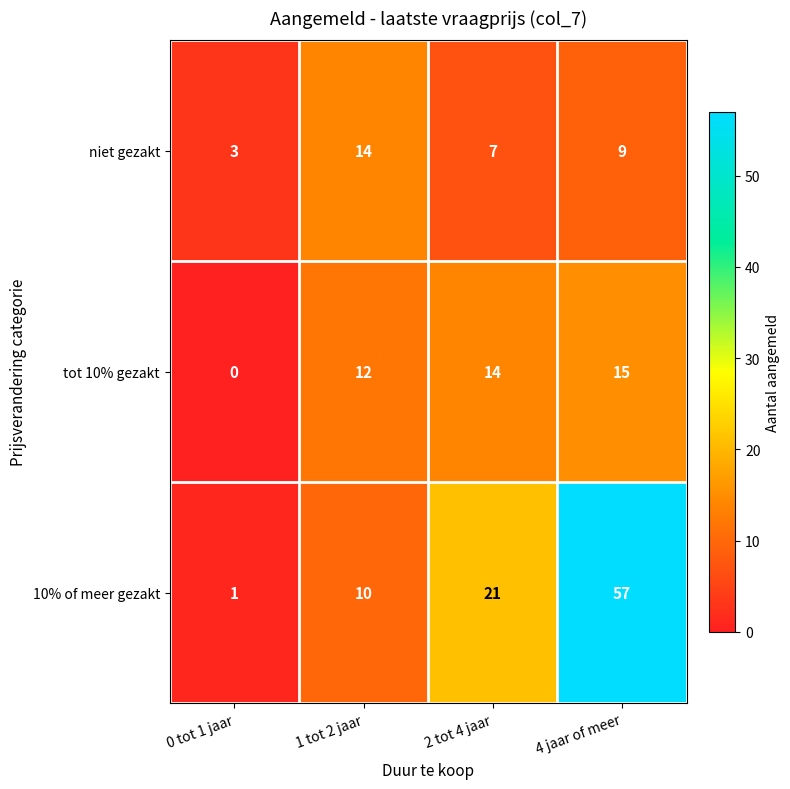

Reading left to right, what are all the values shown in this chart?

niet gezakt: 3	14	7	9
tot 10% gezakt: 0	12	14	15
10% of meer gezakt: 1	10	21	57